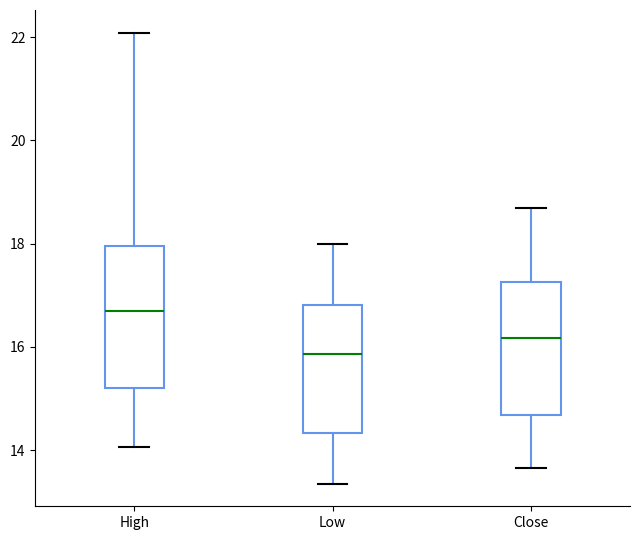

Where is the upper edge of the box for Low on the y-axis? The values are not printed on the chart, so give them approximately, as read against the axis.

16.8